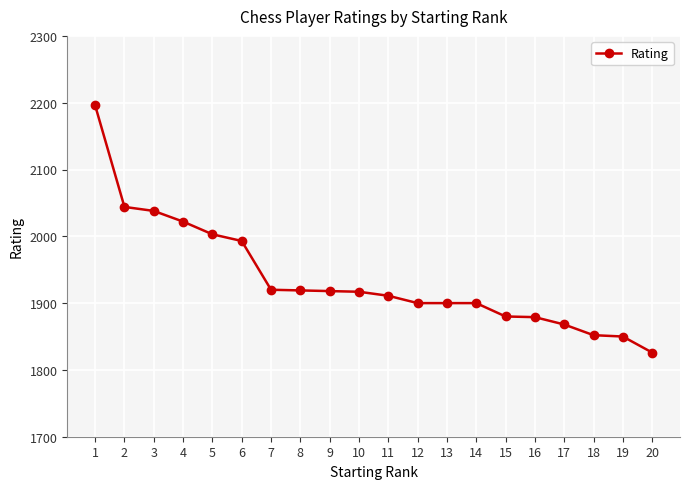

Between 16 and 14, which is larger?

14